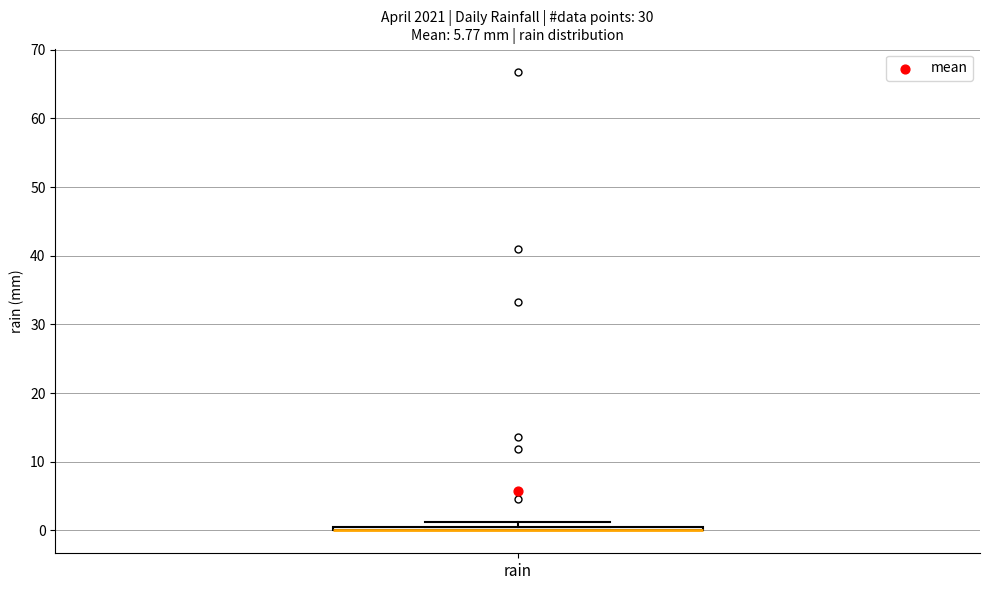

Where is the lower edge of the box for rain on the y-axis? The values are not printed on the chart, so give them approximately, as read against the axis.

0